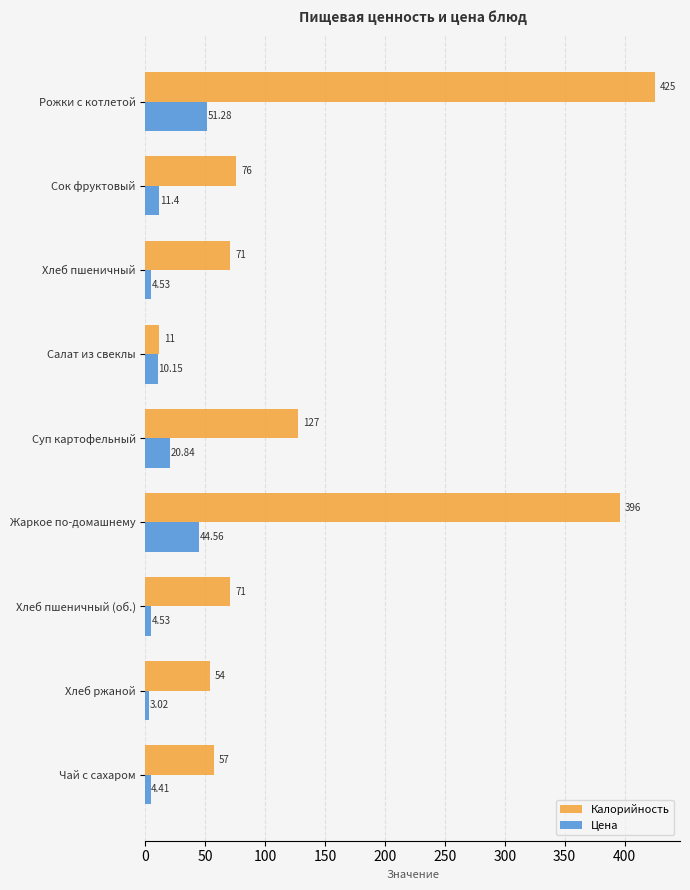

List the series in order of their peak value, highest first.

Калорийность, Цена